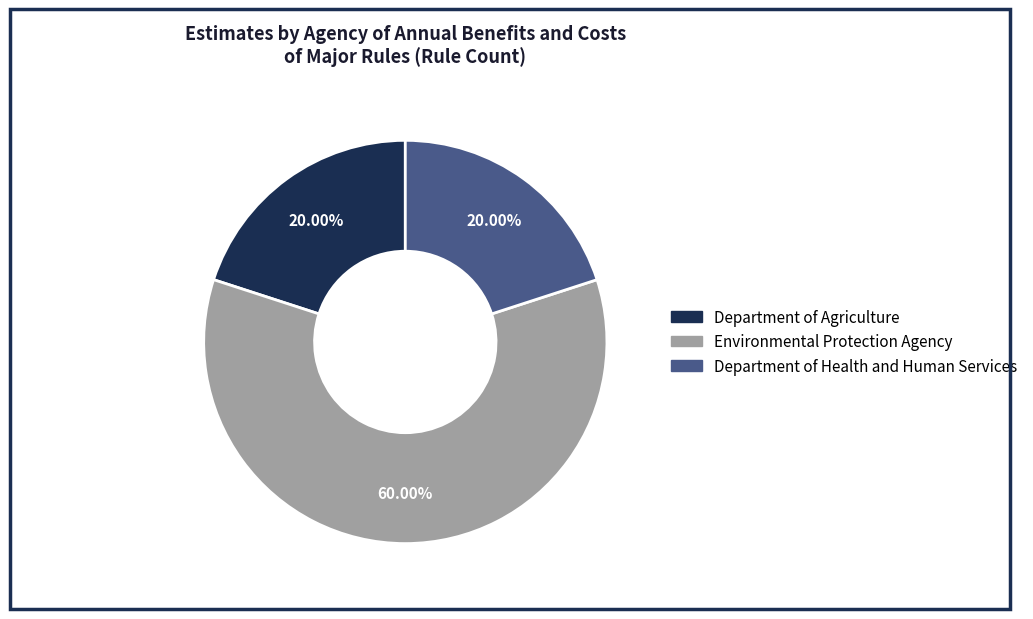

To the nearest percent, what percentage of the pie is Environmental Protection Agency?

60%